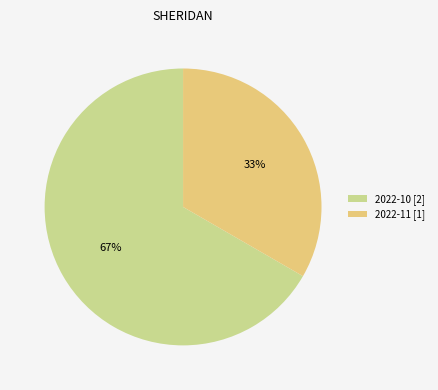

True or false: 2022-10 [2] accounts for 57% of the total.

False